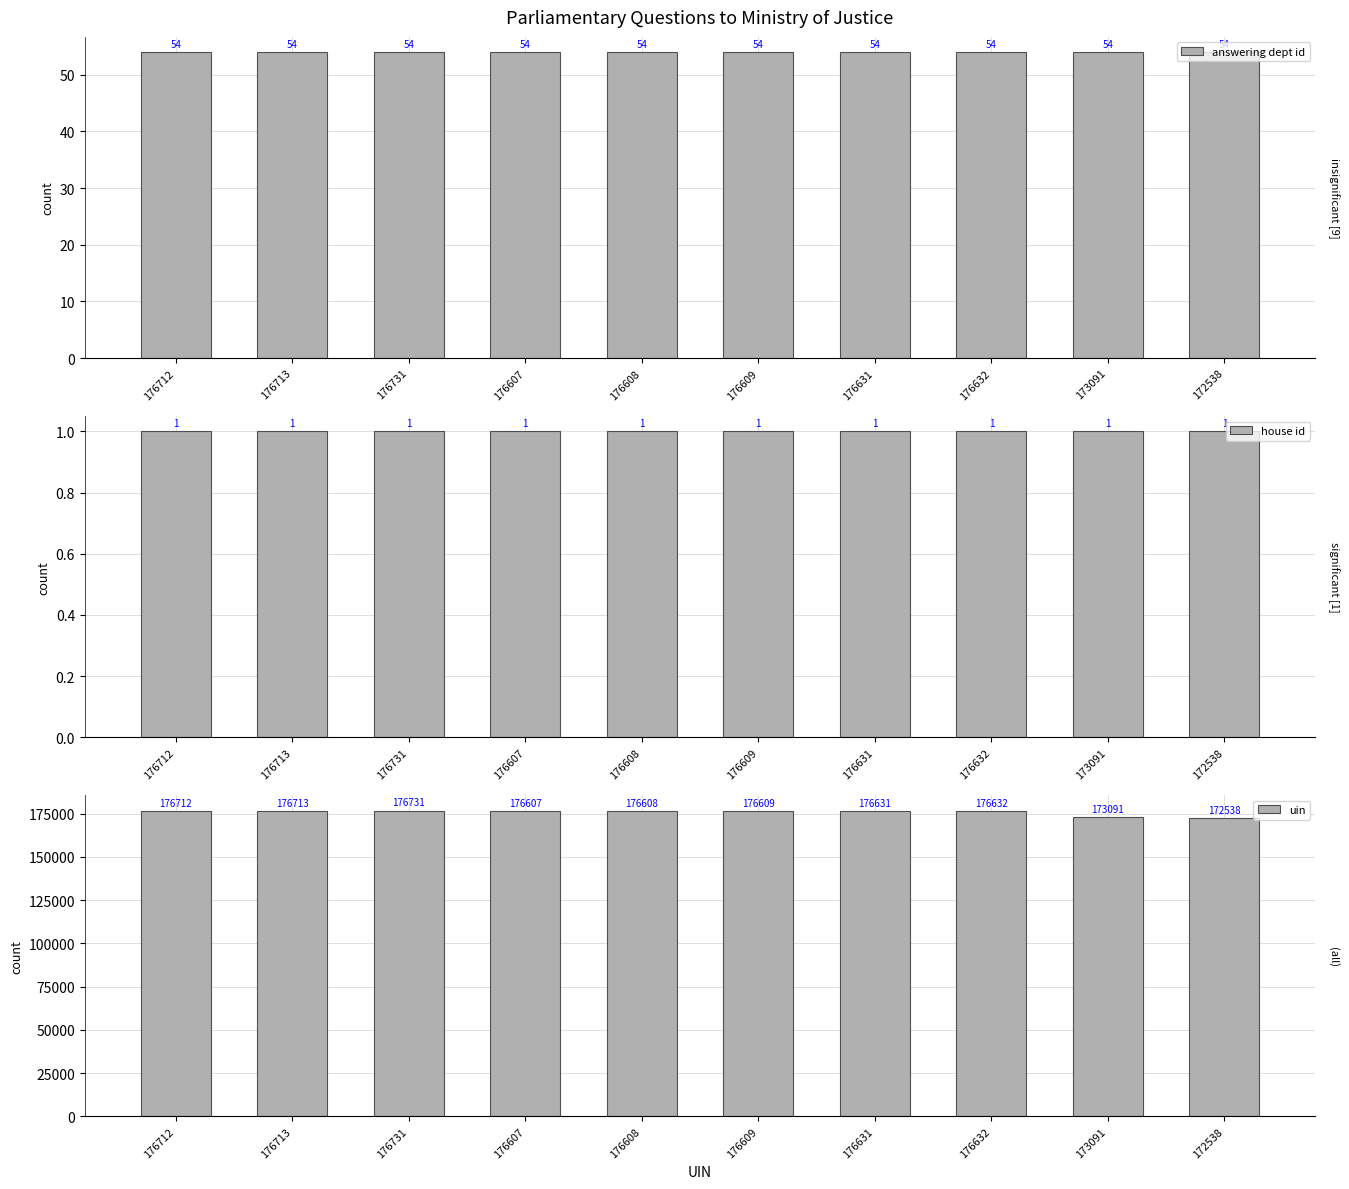

Which series has the widest spread of values?

uin